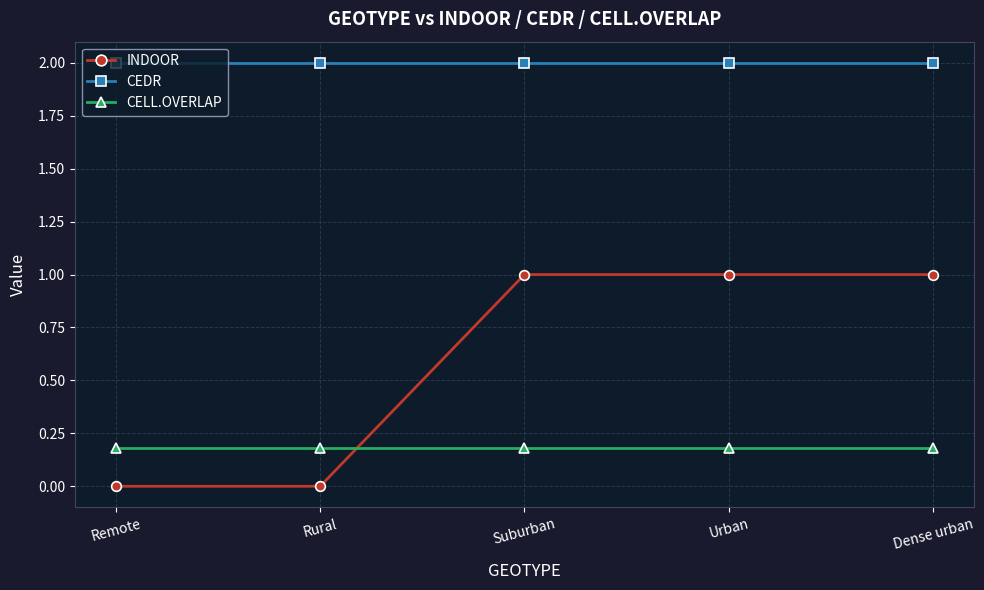

Between Remote and Urban, which series saw the biggest shift?

INDOOR